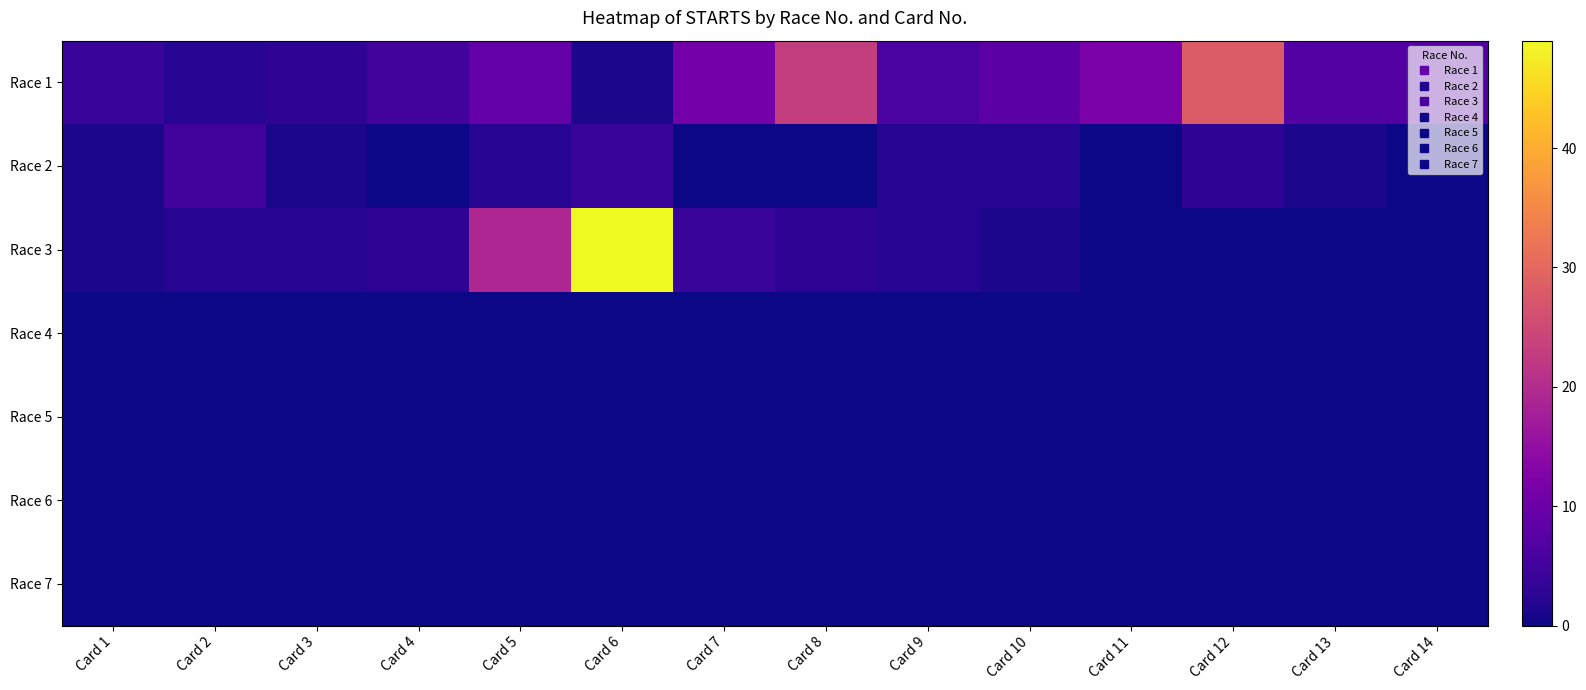

Reading right to left, transcribe all the data shown in this chart.

Race 1: Card 14=7	Card 13=7	Card 12=28	Card 11=12	Card 10=8	Card 9=6	Card 8=23	Card 7=11	Card 6=1	Card 5=9	Card 4=5	Card 3=3	Card 2=2	Card 1=4
Race 2: Card 14=0	Card 13=1	Card 12=3	Card 11=0	Card 10=2	Card 9=2	Card 8=0	Card 7=0	Card 6=4	Card 5=2	Card 4=0	Card 3=1	Card 2=5	Card 1=1
Race 3: Card 14=0	Card 13=0	Card 12=0	Card 11=0	Card 10=1	Card 9=2	Card 8=3	Card 7=4	Card 6=49	Card 5=19	Card 4=3	Card 3=2	Card 2=2	Card 1=1
Race 4: Card 14=0	Card 13=0	Card 12=0	Card 11=0	Card 10=0	Card 9=0	Card 8=0	Card 7=0	Card 6=0	Card 5=0	Card 4=0	Card 3=0	Card 2=0	Card 1=0
Race 5: Card 14=0	Card 13=0	Card 12=0	Card 11=0	Card 10=0	Card 9=0	Card 8=0	Card 7=0	Card 6=0	Card 5=0	Card 4=0	Card 3=0	Card 2=0	Card 1=0
Race 6: Card 14=0	Card 13=0	Card 12=0	Card 11=0	Card 10=0	Card 9=0	Card 8=0	Card 7=0	Card 6=0	Card 5=0	Card 4=0	Card 3=0	Card 2=0	Card 1=0
Race 7: Card 14=0	Card 13=0	Card 12=0	Card 11=0	Card 10=0	Card 9=0	Card 8=0	Card 7=0	Card 6=0	Card 5=0	Card 4=0	Card 3=0	Card 2=0	Card 1=0